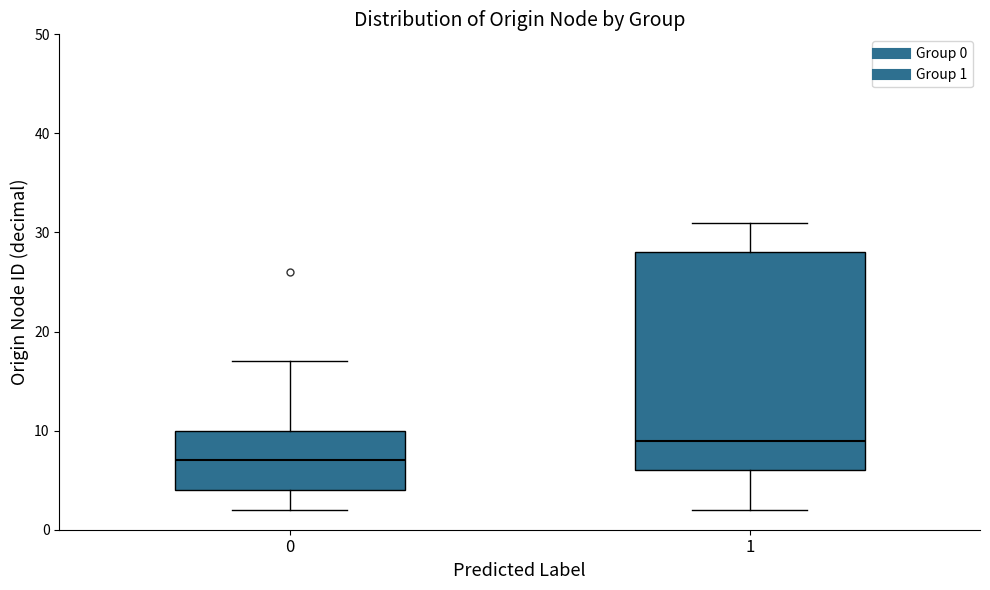

Reading left to right, transcribe this box plot: for each box, give where its median line is, the range the box spans, and where its two whiskers end, as read against the y-axis. The values are not printed on the chart, so give them approximately, as read against the axis.

0: median 7, box 4 to 10, whiskers 2 to 17
1: median 9, box 6 to 28, whiskers 2 to 31